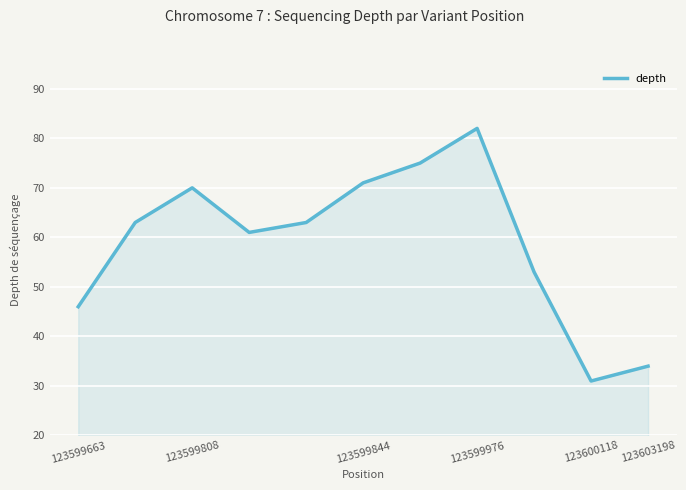

How many lines are shown in the chart?

1